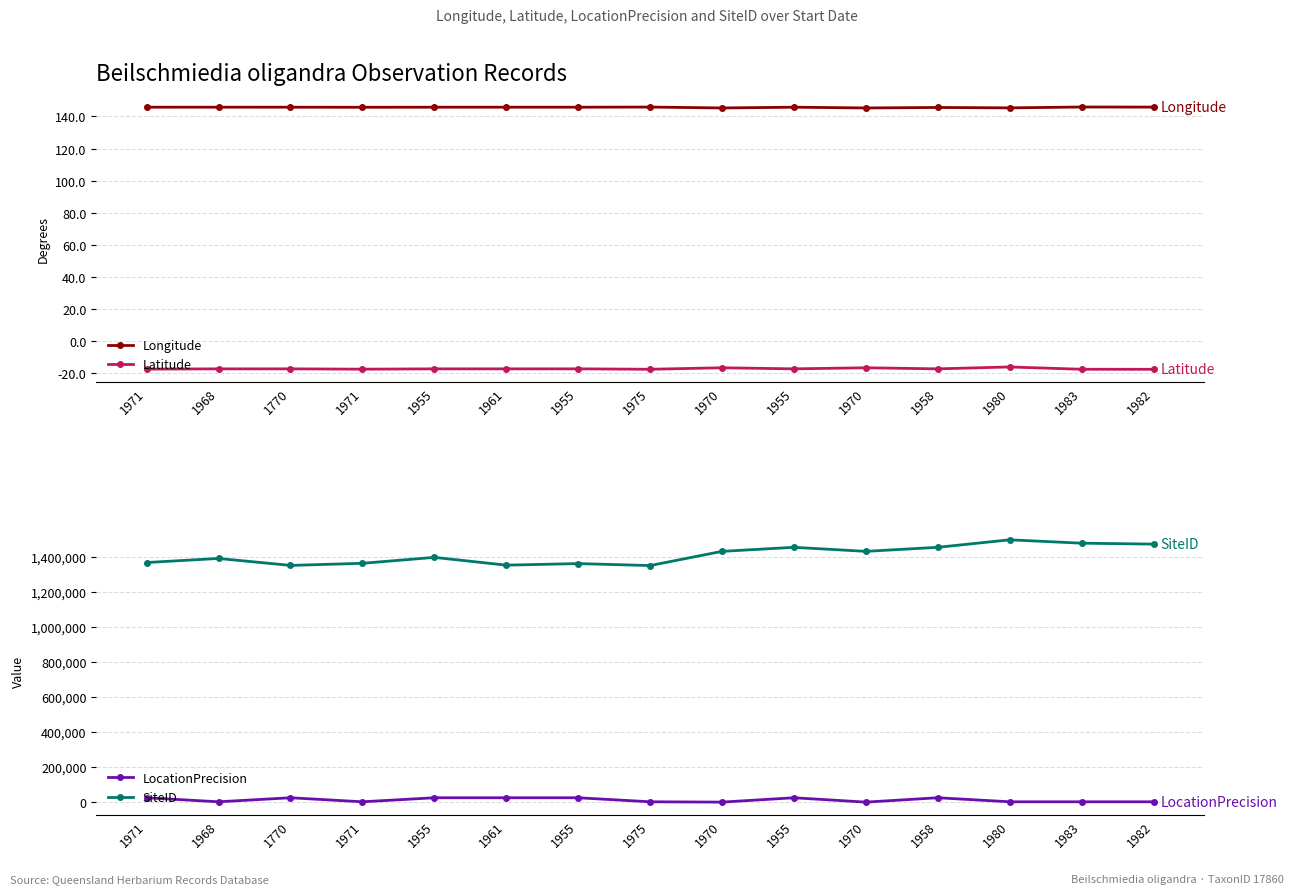

What is the average value of the Longitude series?

145.7